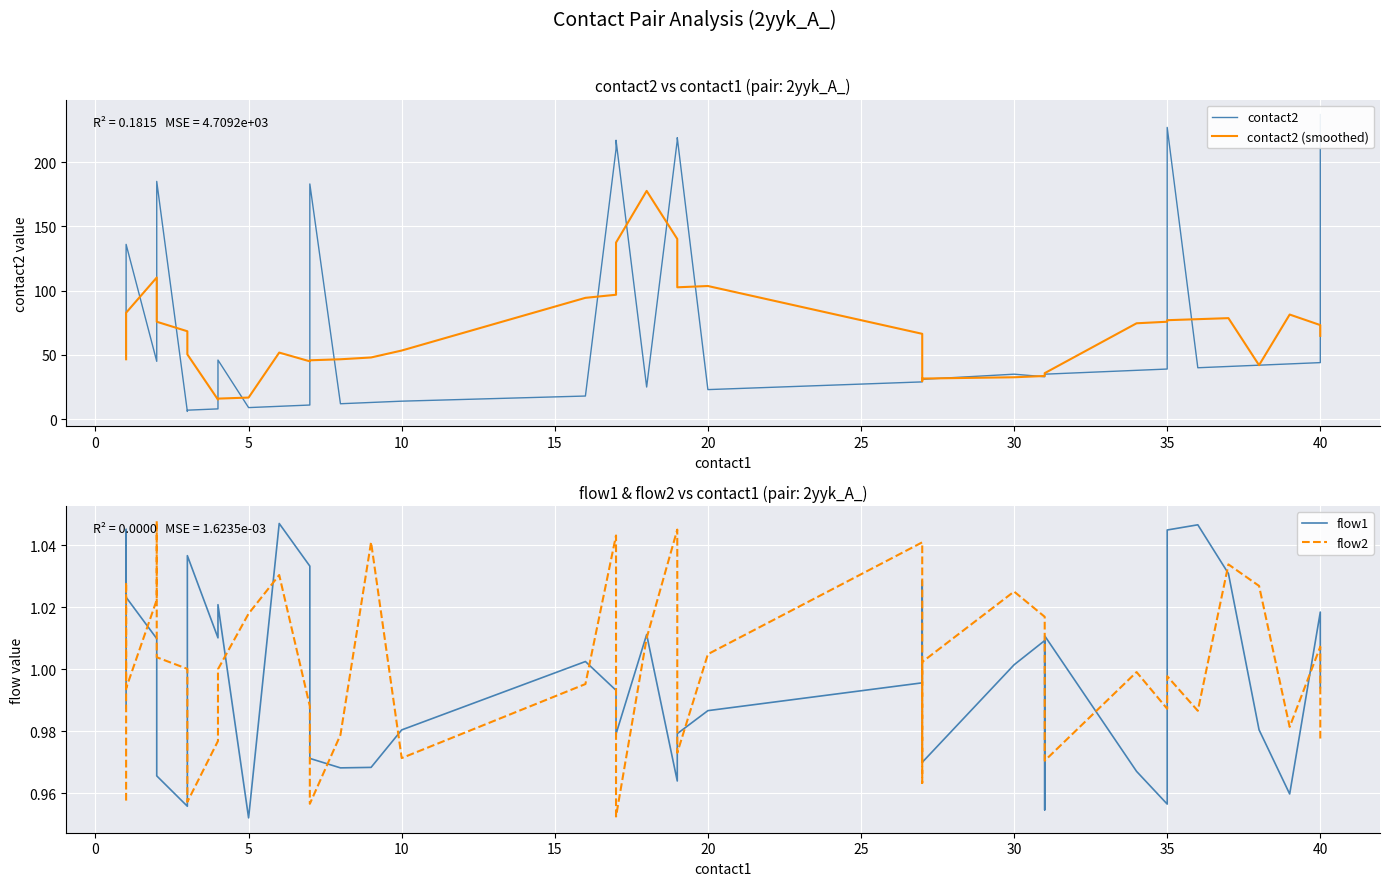

True or false: flow1 and contact2 intersect in this chart.

False